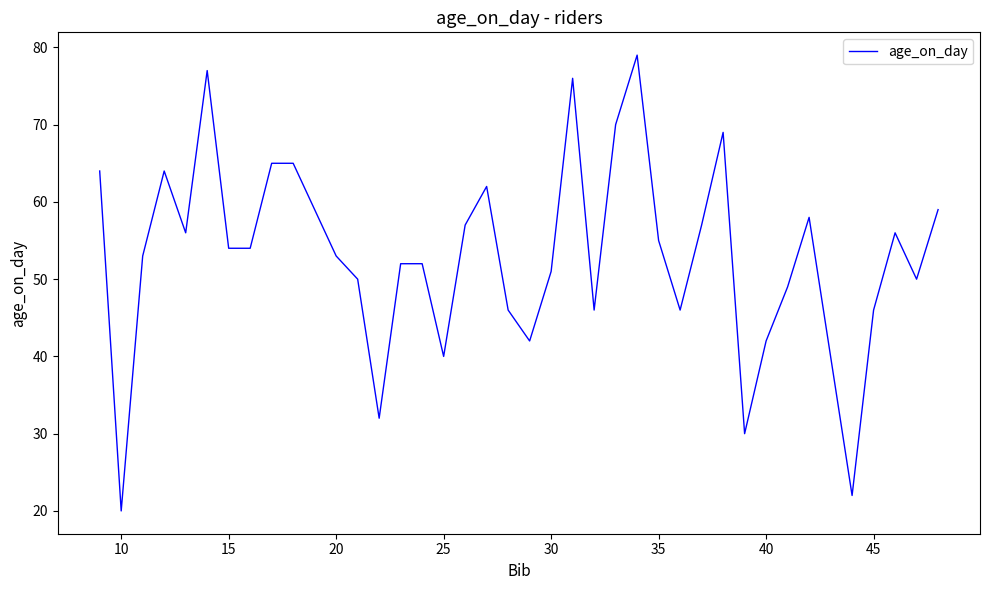

How many lines are shown in the chart?

1